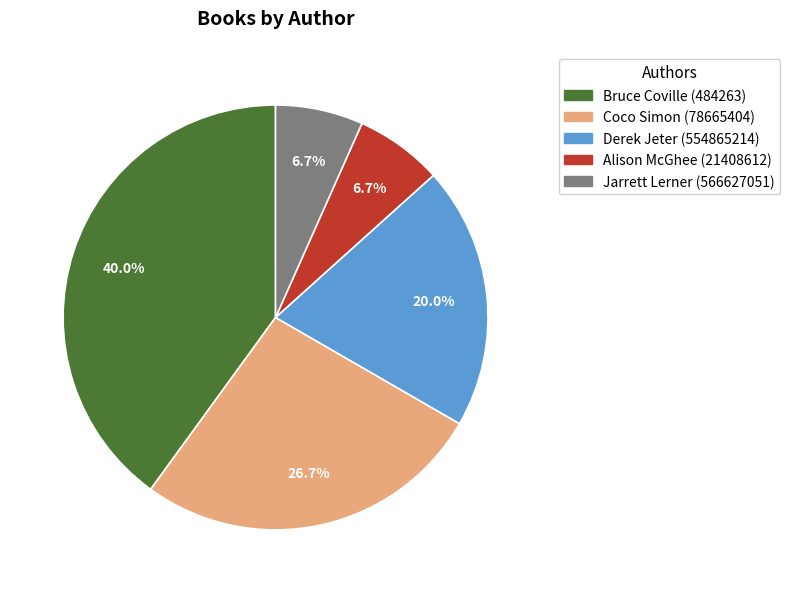

To the nearest percent, what is the combined percentage of Bruce Coville (484263) and Jarrett Lerner (566627051)?

47%